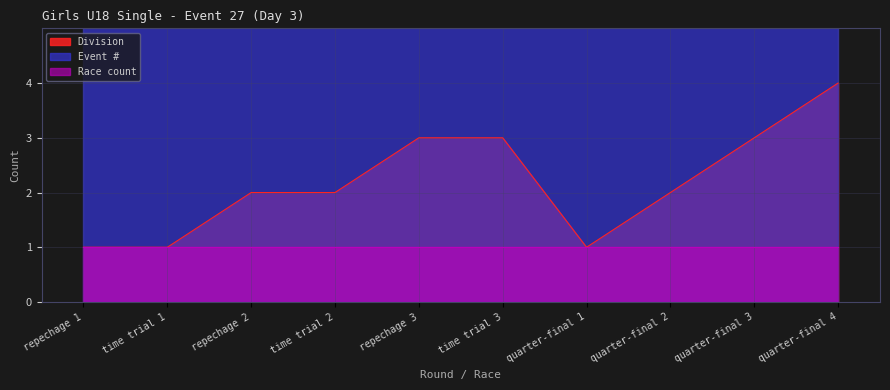

The Race count series shows 0 at repechage 1. True or false?

False